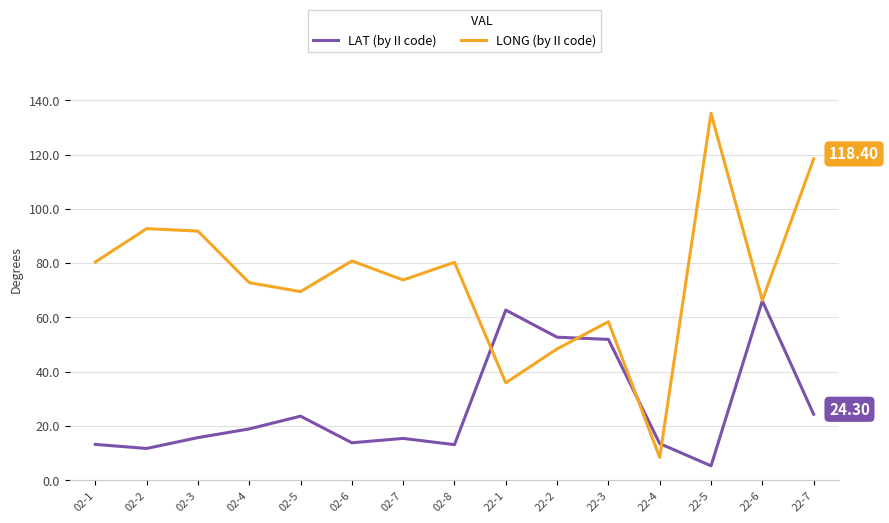

List the series in order of their overall mean, lowest first.

LAT (by II code), LONG (by II code)